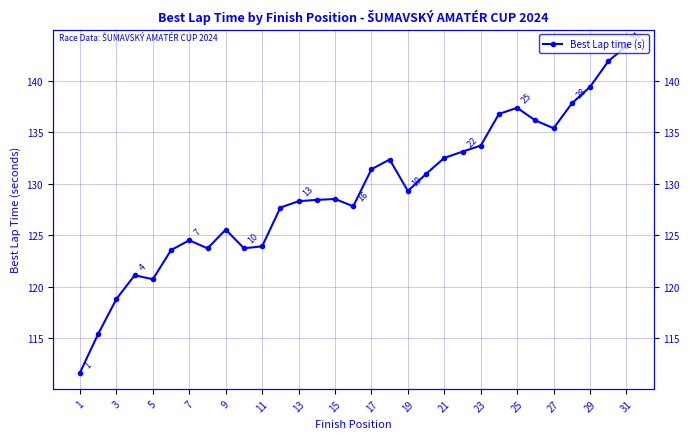

At which category does the chart reach its minimum across all series?

1